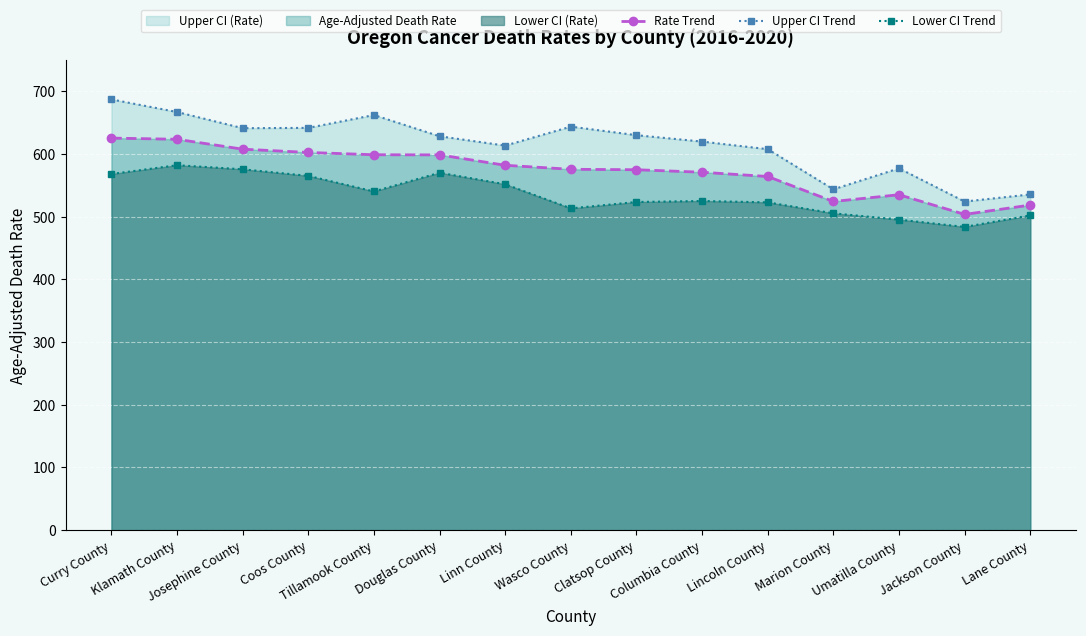

Where is Upper CI Trend nearest to the value 605?

Lincoln County